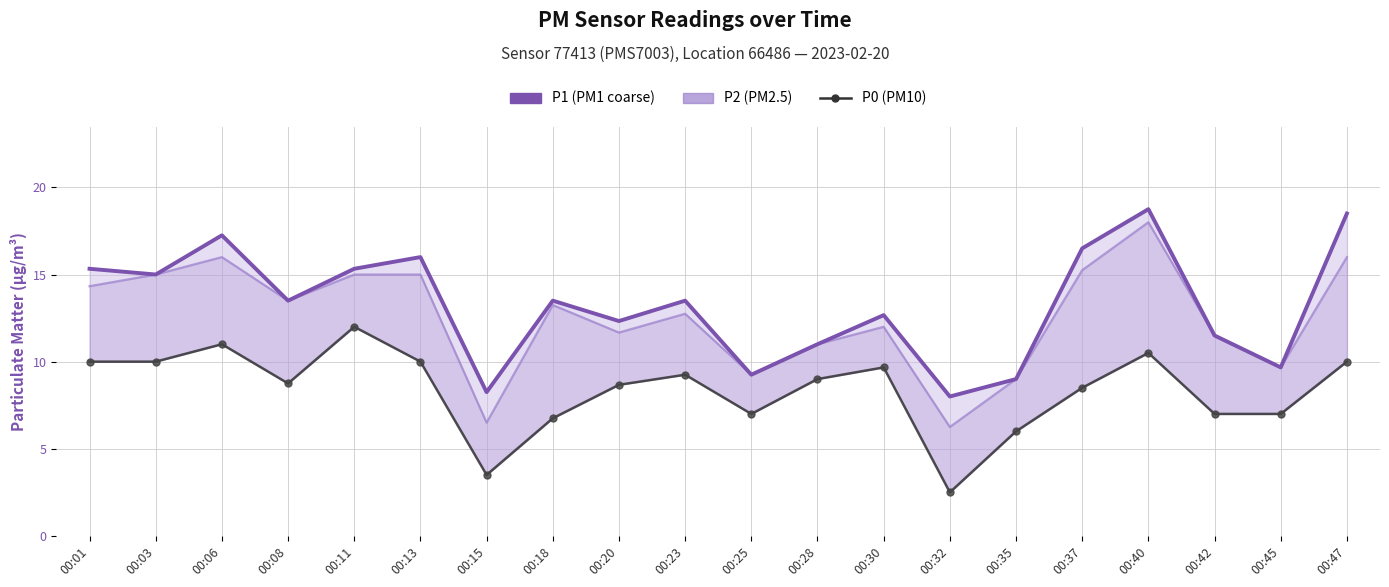

What are all the series names shown in the legend?

P1, P2, P0